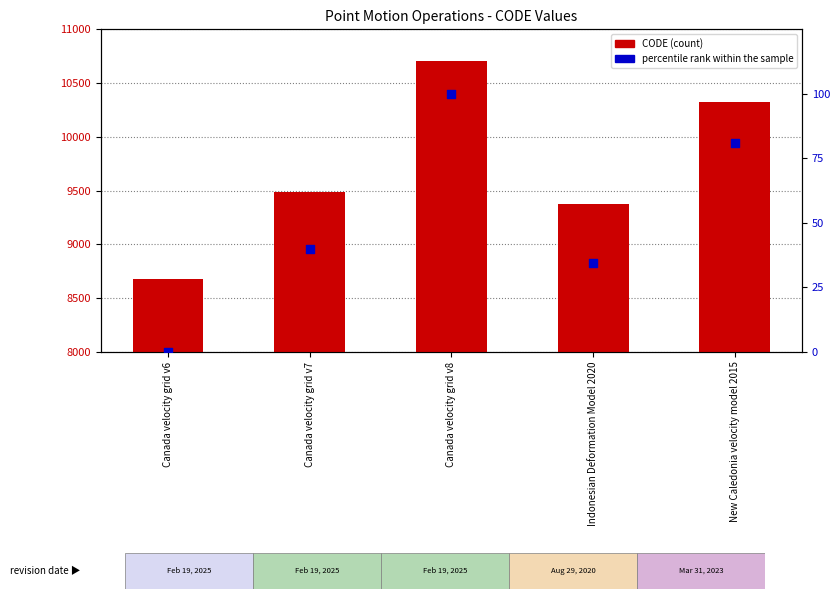

Is the value of CODE at New Caledonia velocity model 2015 greater than the value of percentile rank within the sample at Canada velocity grid v8?

Yes